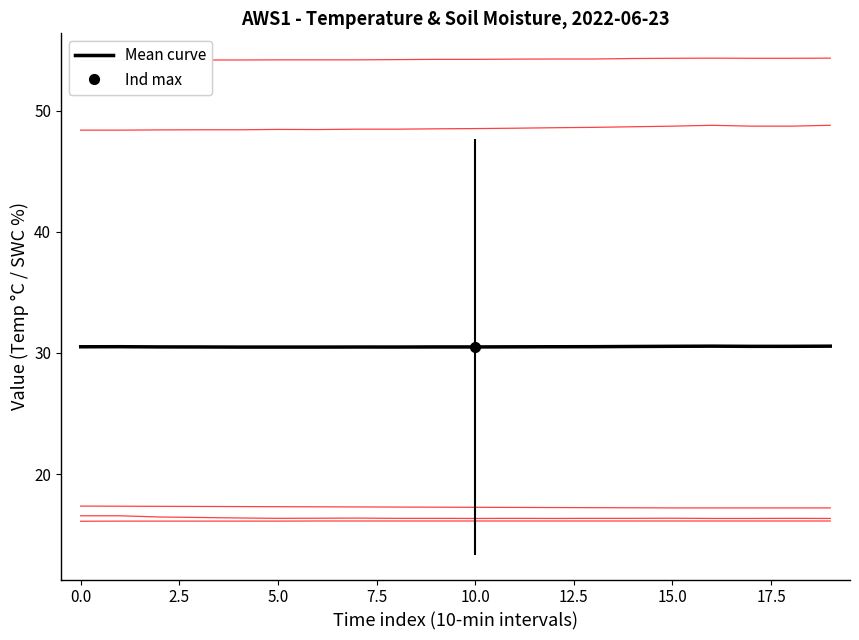

True or false: Mean curve and SWC_per_1 cross at least once.

False